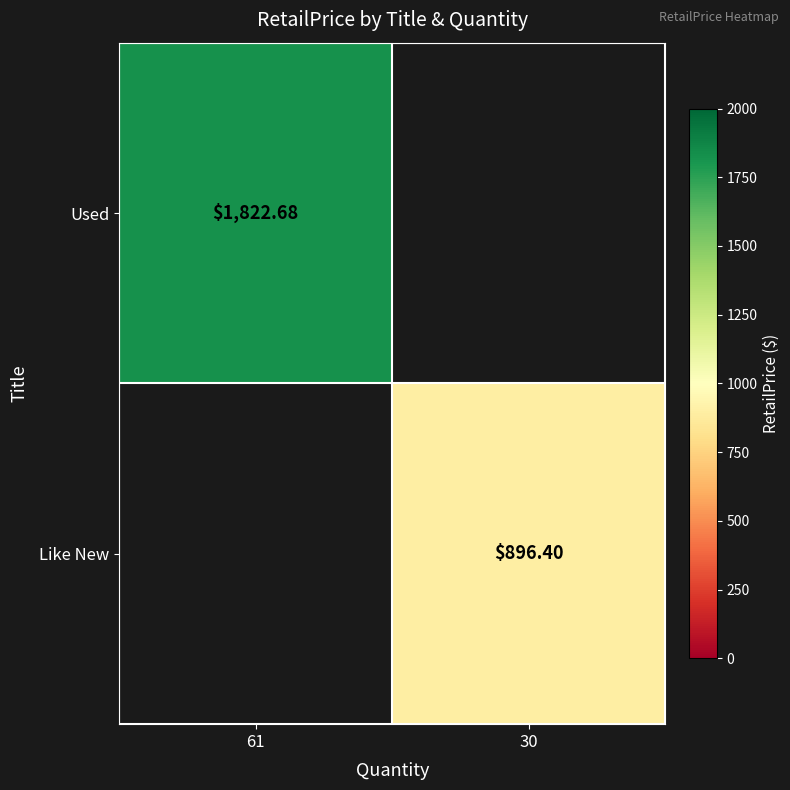

Is the value of Like New at 30 greater than the value of Used at 61?

No